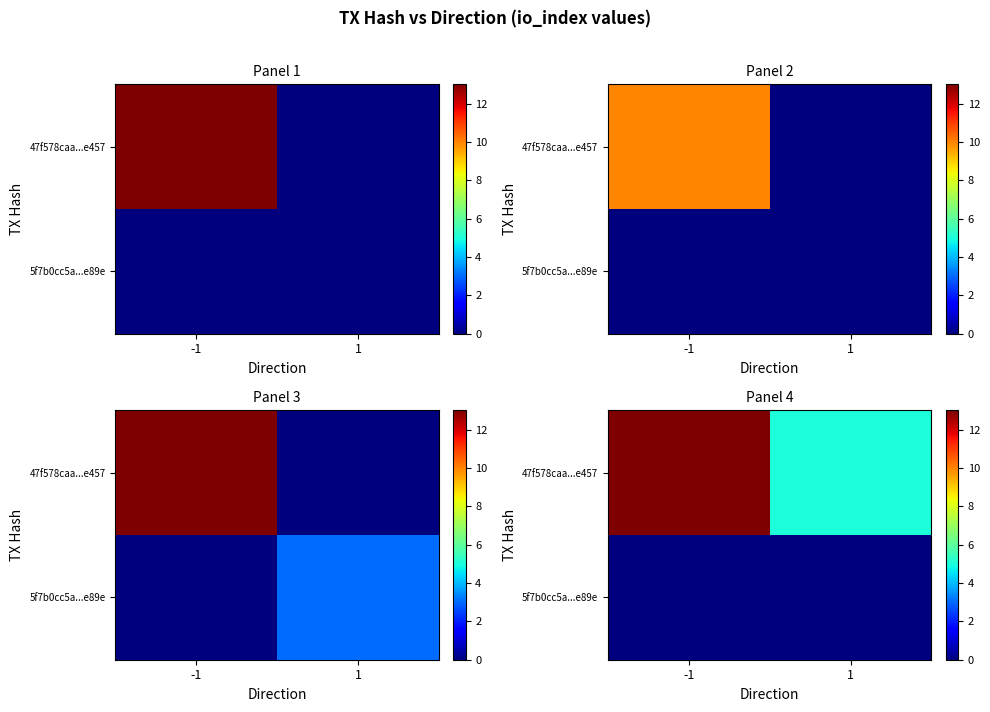

List the series in order of their peak value, highest first.

47f578caa...e457, 5f7b0cc5a...e89e